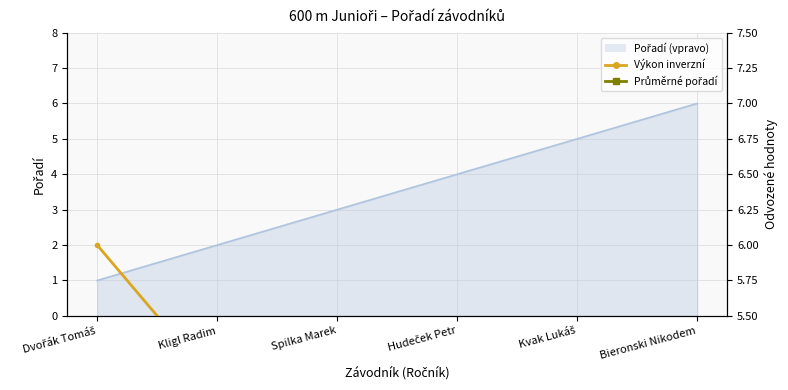

How many data points in Výkon inverzní are less than 4?

3